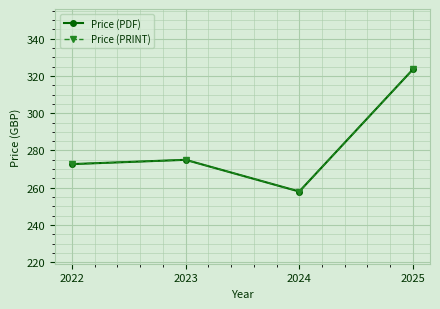

The Price (PDF) series shows 171.5 at 2023. True or false?

False